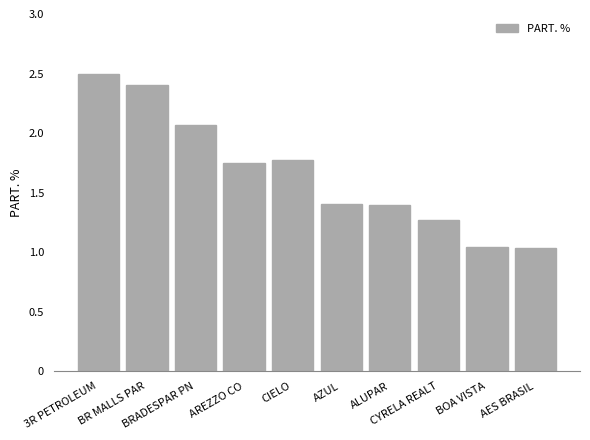

How many data points does each series have?

10